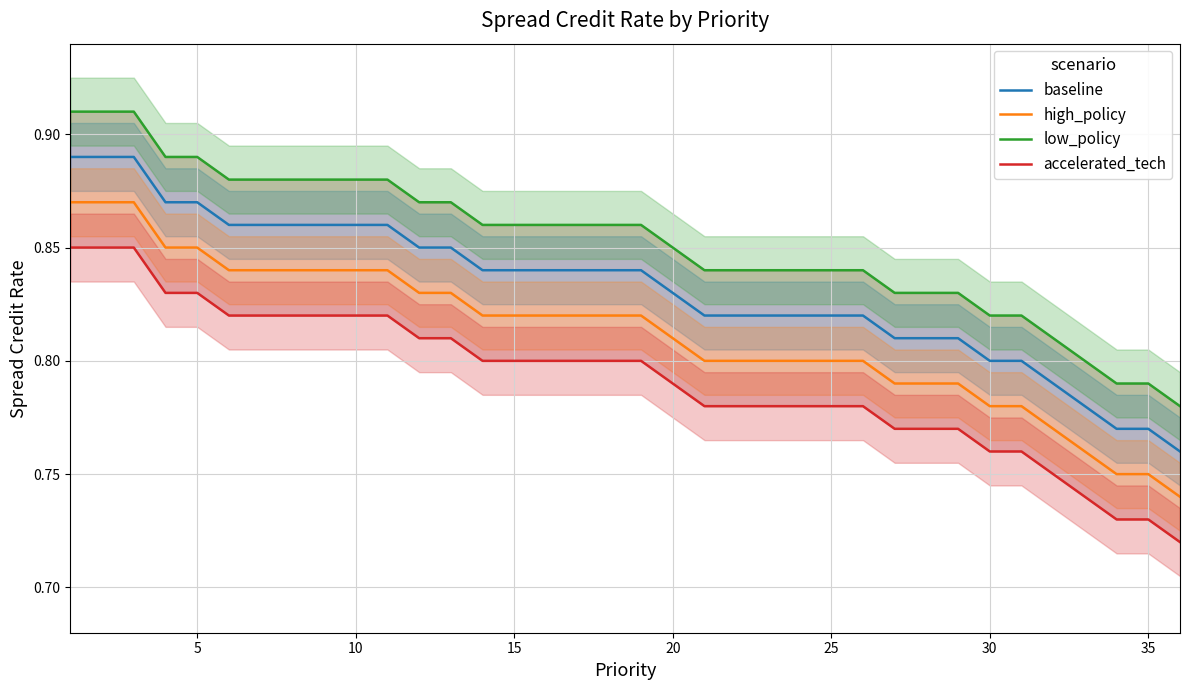

What is the smallest value displayed?

0.7